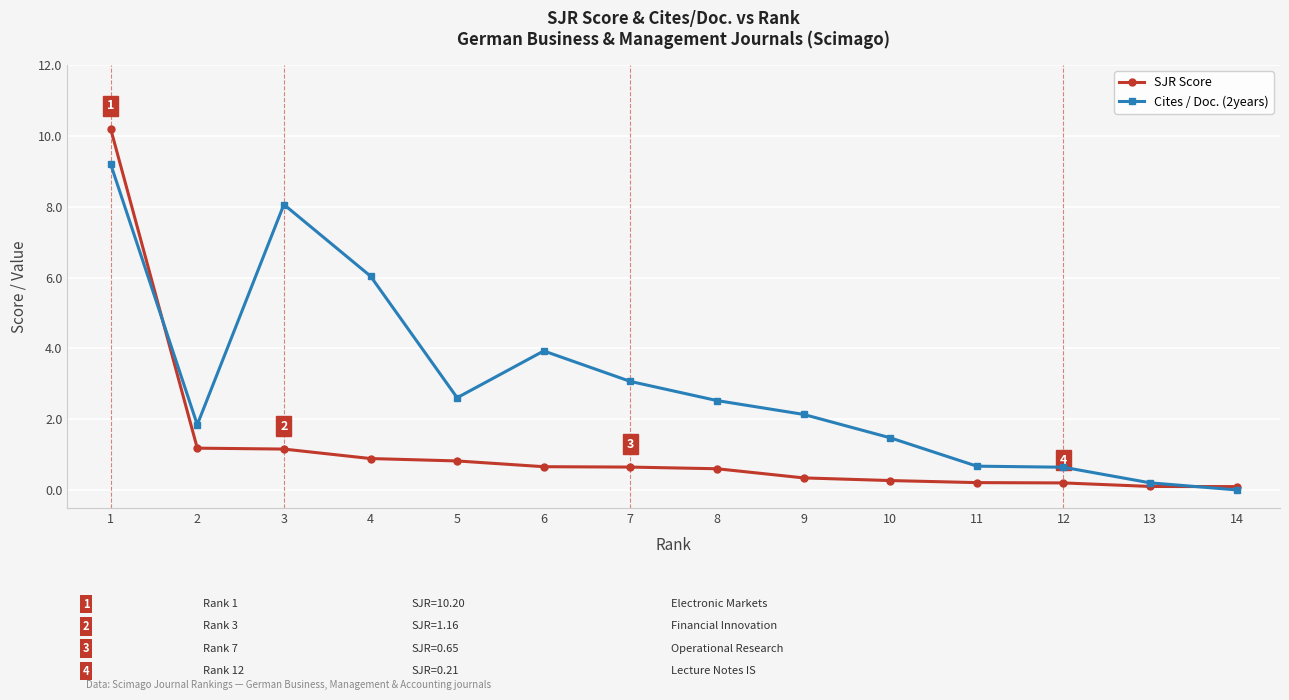

What is the value of the Cites / Doc. (2years) point at the 1st from the left?

9.2